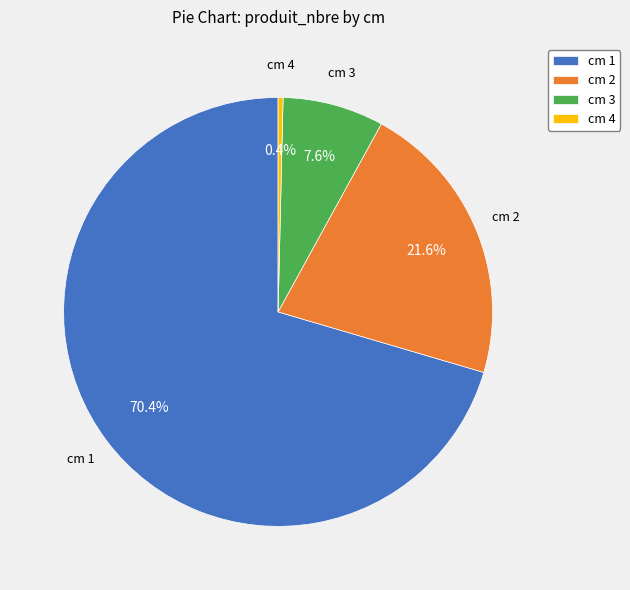

How many slices are in this pie chart?

4